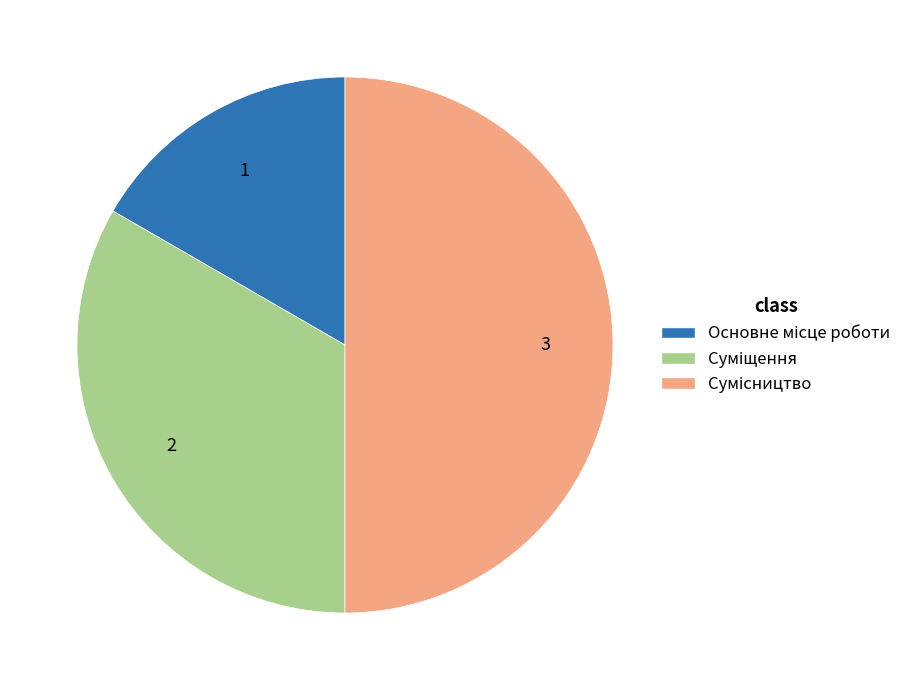

Is there a majority slice in this chart?

No